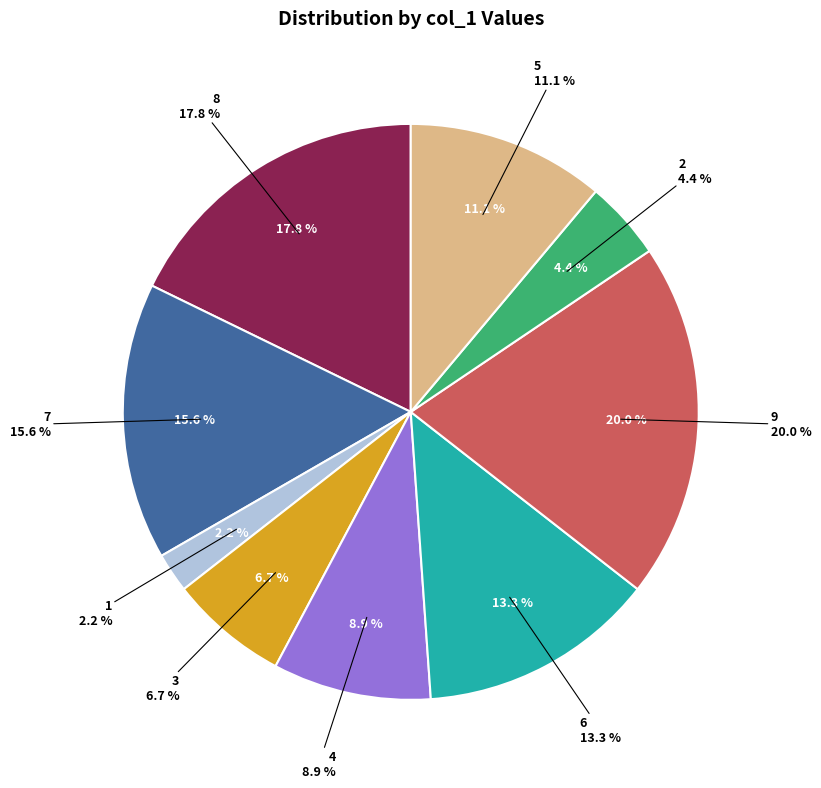

Does 7 represent more than half of the total?

No